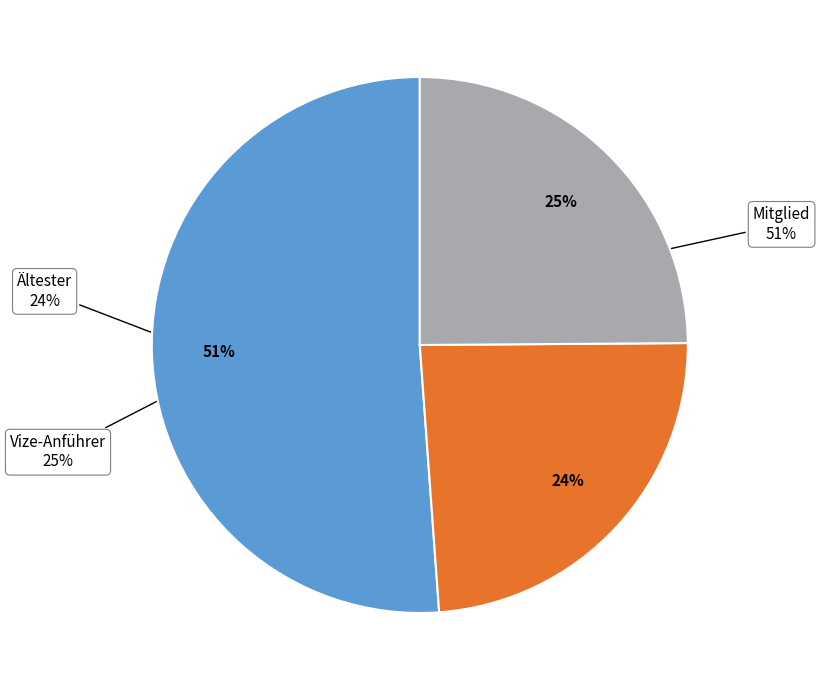

Does Mitglied account for over 50% of the chart?

No